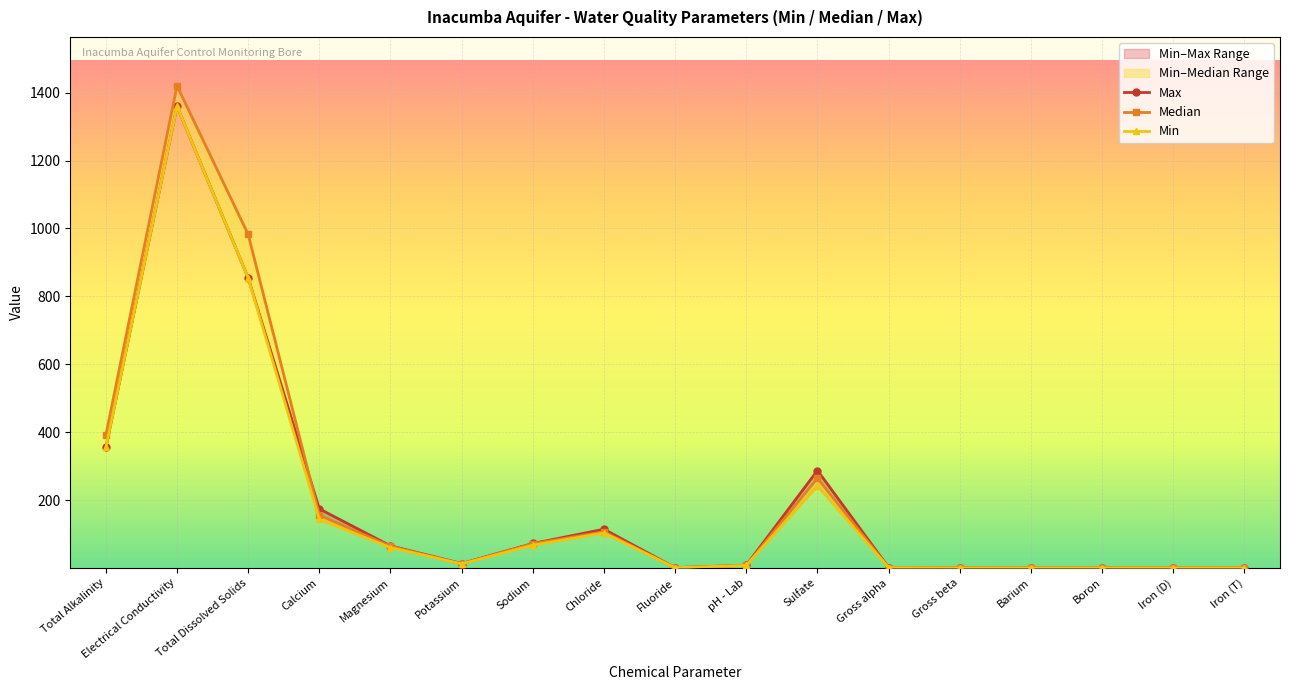

Where is Min nearest to the value 680?

Total Dissolved Solids